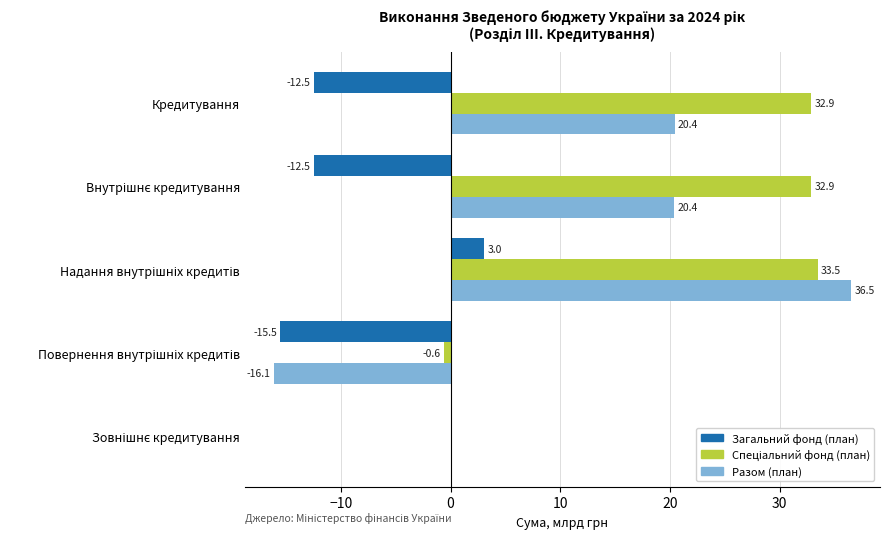

How many positive values does the Разом (план) series have?

4